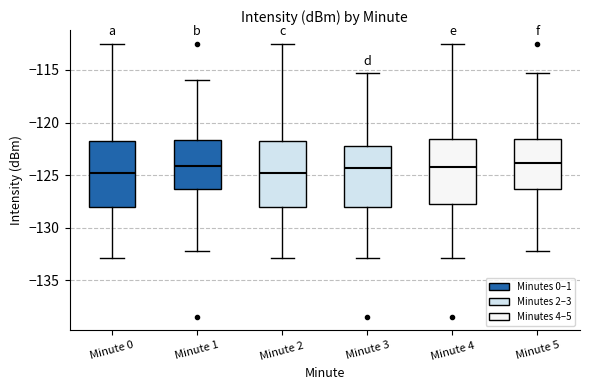

Reading left to right, transcribe this box plot: for each box, give where its median line is, the range the box spans, and where its two whiskers end, as read against the y-axis. The values are not printed on the chart, so give them approximately, as read against the axis.

Minute 0: median -125.0, box -128.0 to -121.5, whiskers -133.0 to -112.5
Minute 1: median -124.0, box -126.5 to -121.5, whiskers -132.0 to -116.0
Minute 2: median -125.0, box -128.0 to -121.5, whiskers -133.0 to -112.5
Minute 3: median -124.5, box -128.0 to -122.0, whiskers -133.0 to -115.5
Minute 4: median -124.0, box -128.0 to -121.5, whiskers -133.0 to -112.5
Minute 5: median -124.0, box -126.5 to -121.5, whiskers -132.0 to -115.5